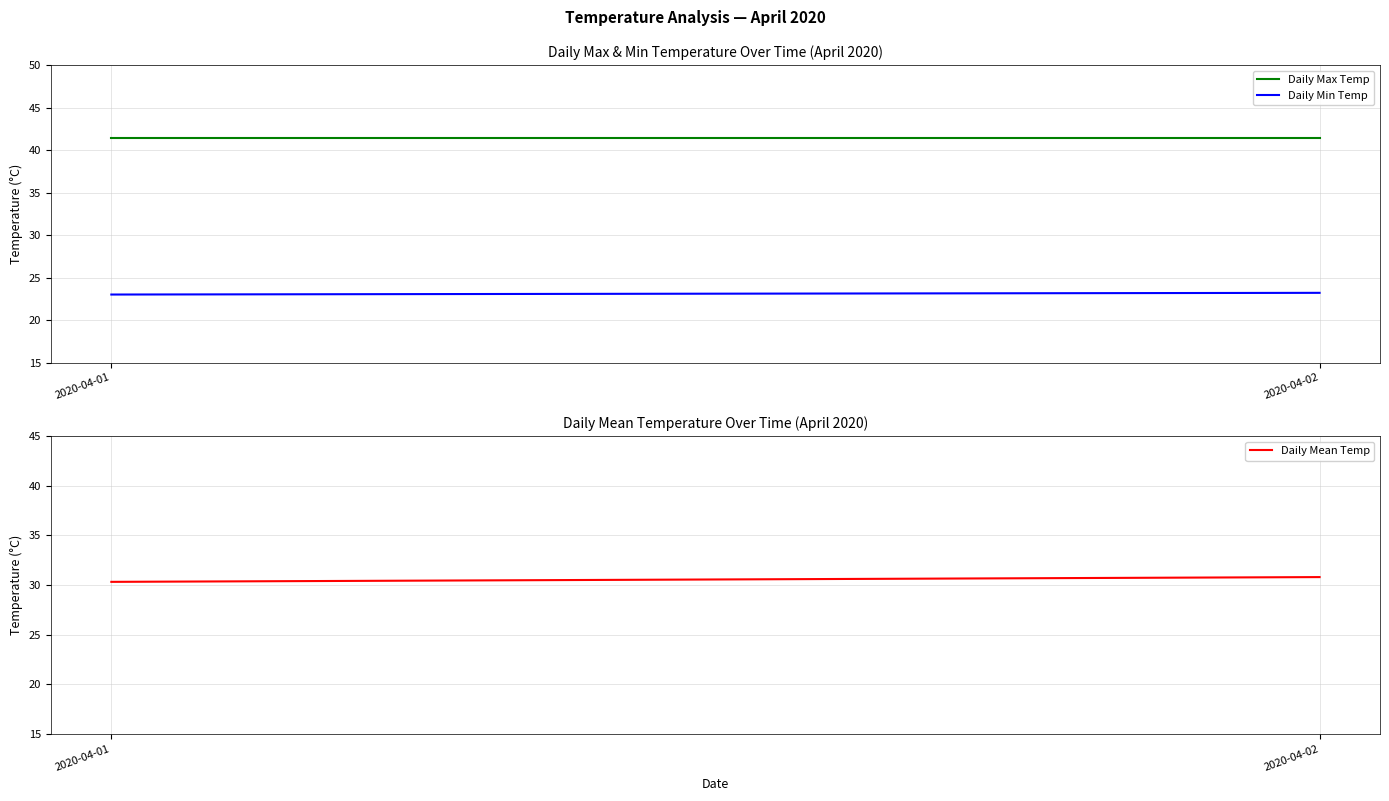

Is the value of Daily Min Temp at 2020-04-02 greater than the value of Daily Mean Temp at 2020-04-01?

No